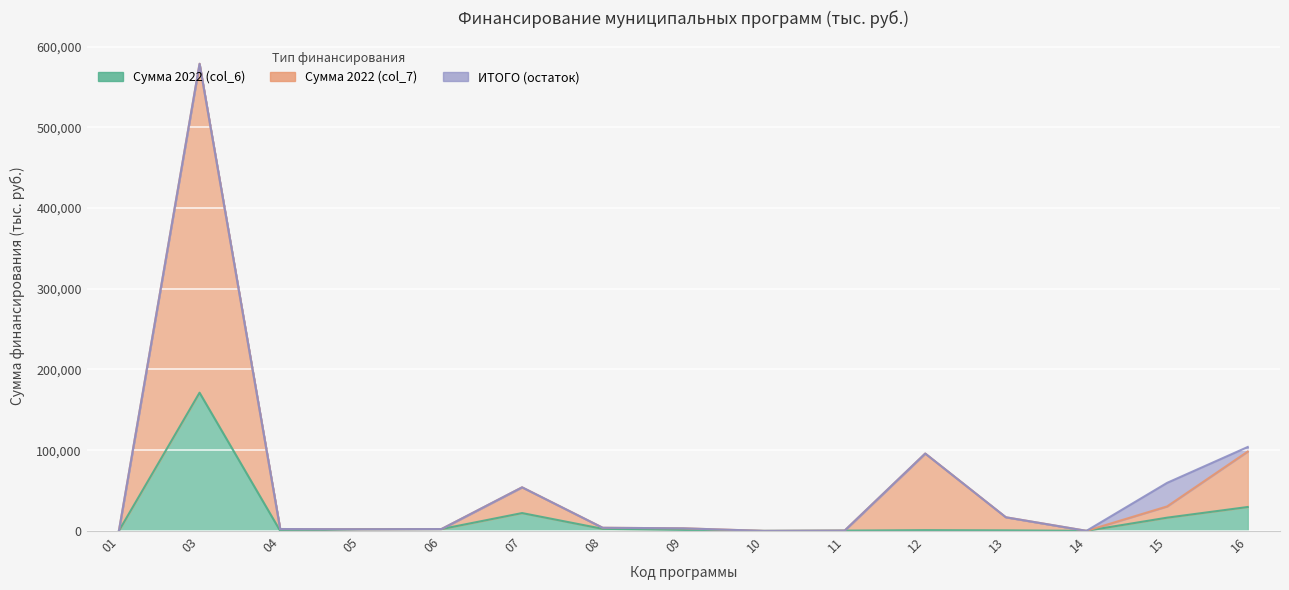

What is the sum of all Сумма 2022 (col_6) values?

250197